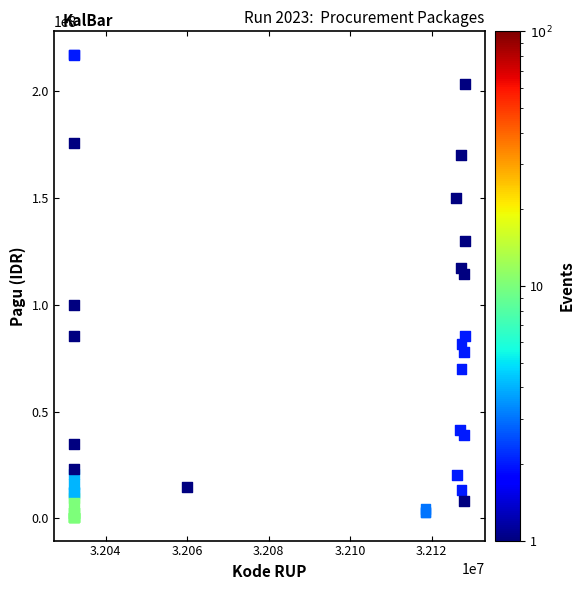

What Y value in the scatter plot is closest to 108830000?

114296000